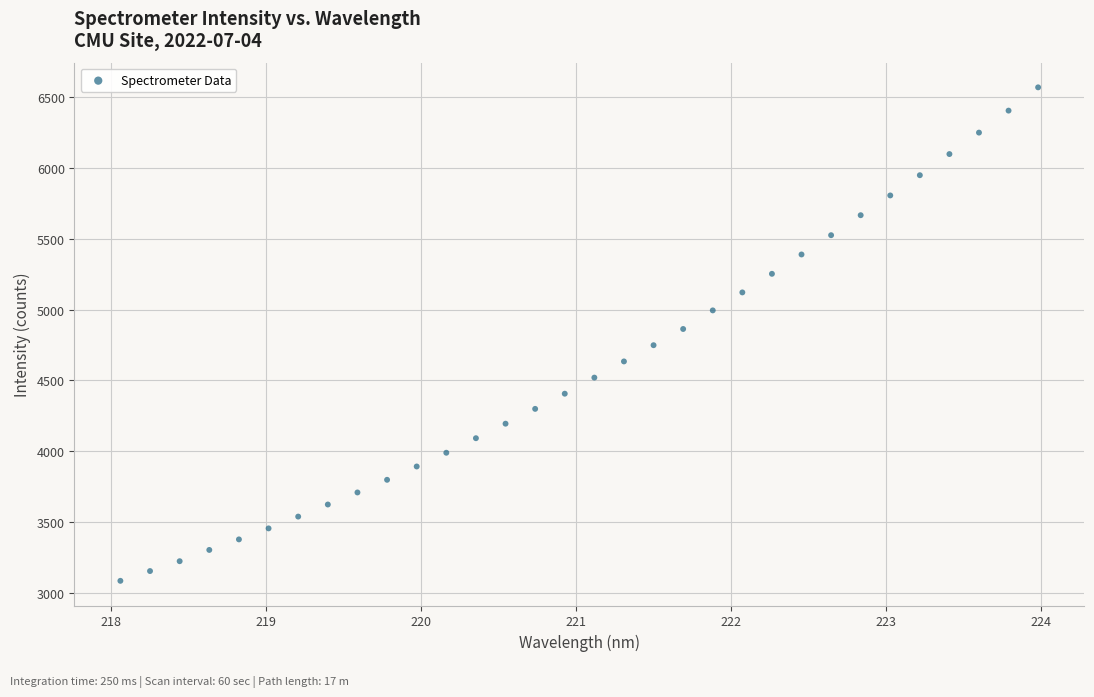

What is the range of Y values (max minus min)?

3481.4